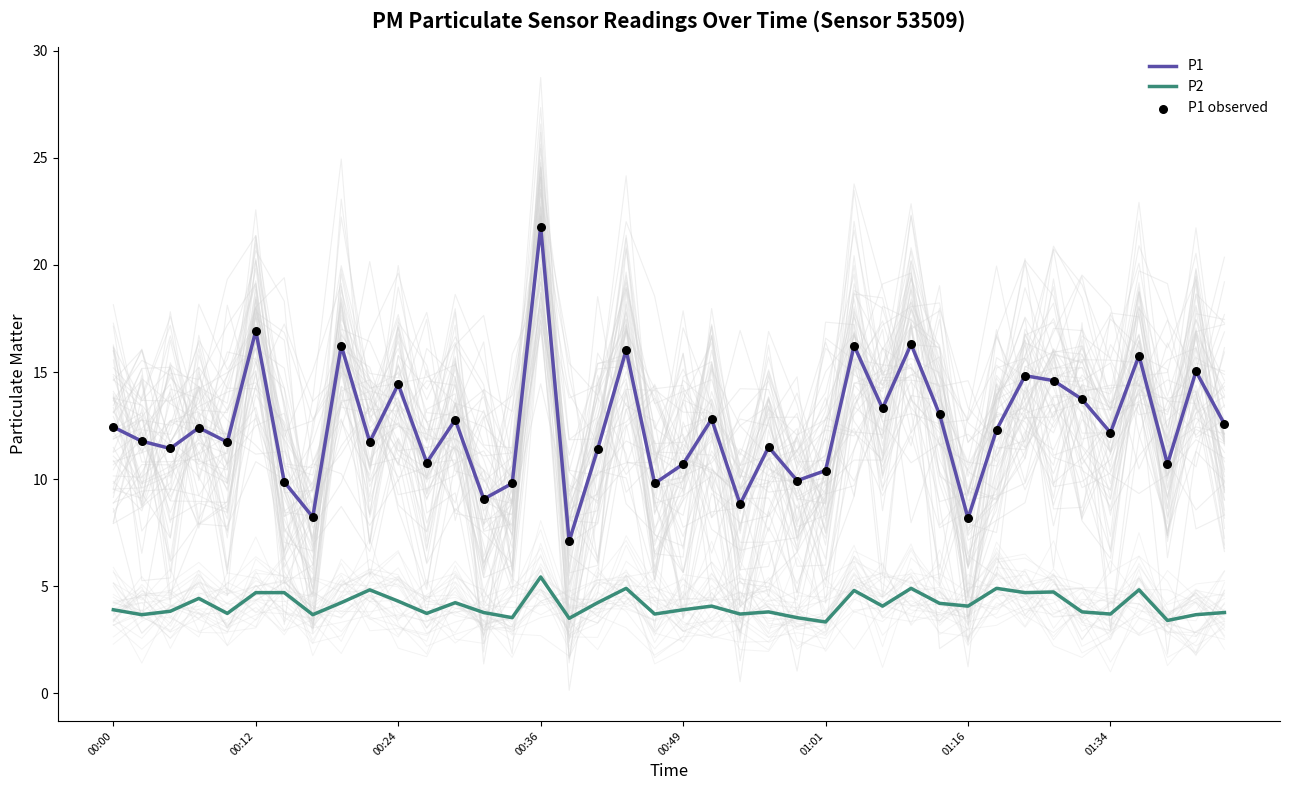

Is it true that P1 equals 29.8 at 00:12?

False